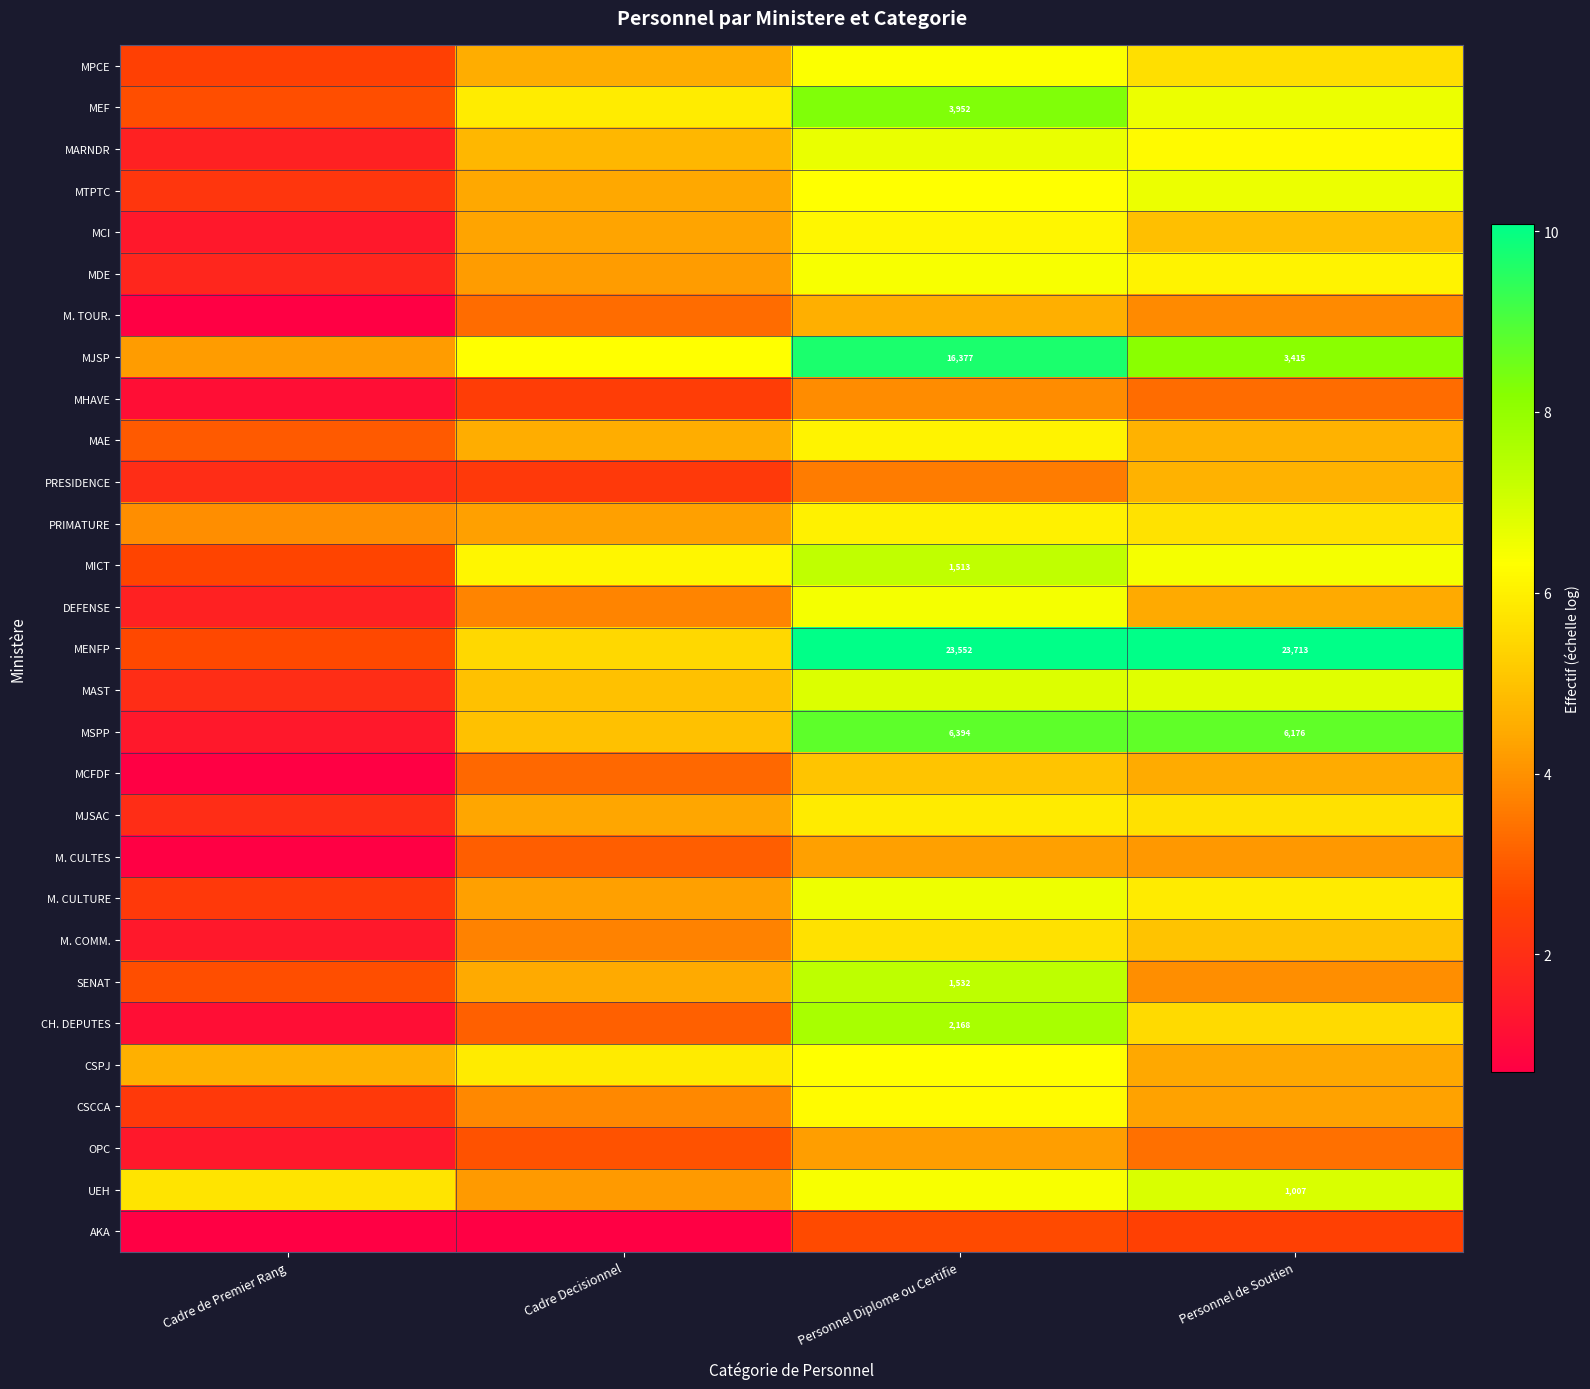

Is it true that MARNDR equals 2.4 at Cadre de Premier Rang?

False